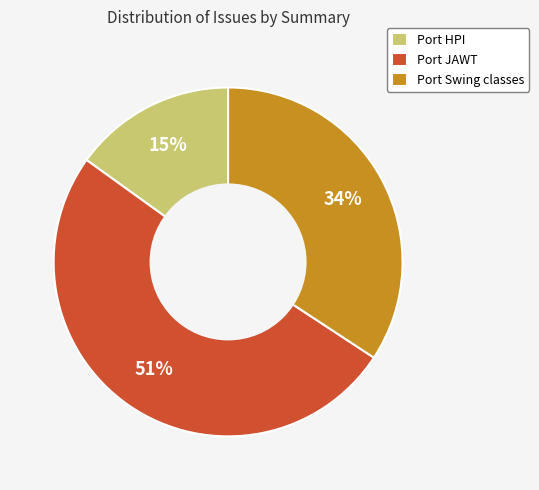

Which category has the smallest portion of the pie?

Port HPI